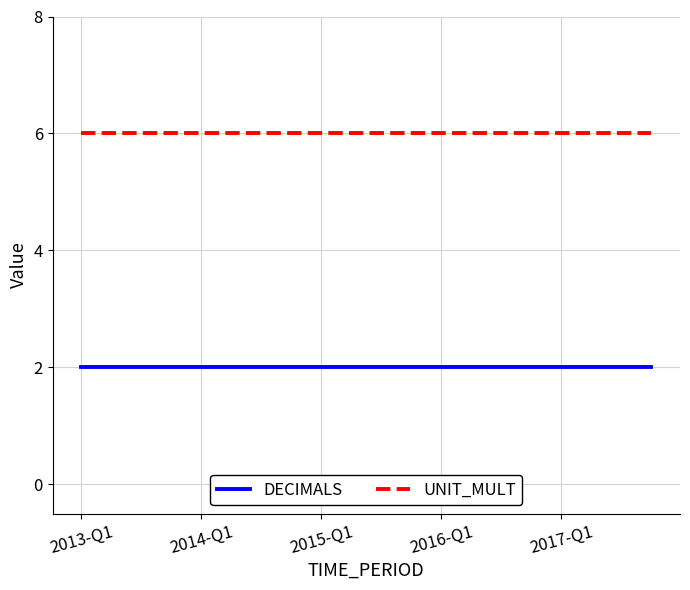

True or false: DECIMALS and UNIT_MULT cross at least once.

False